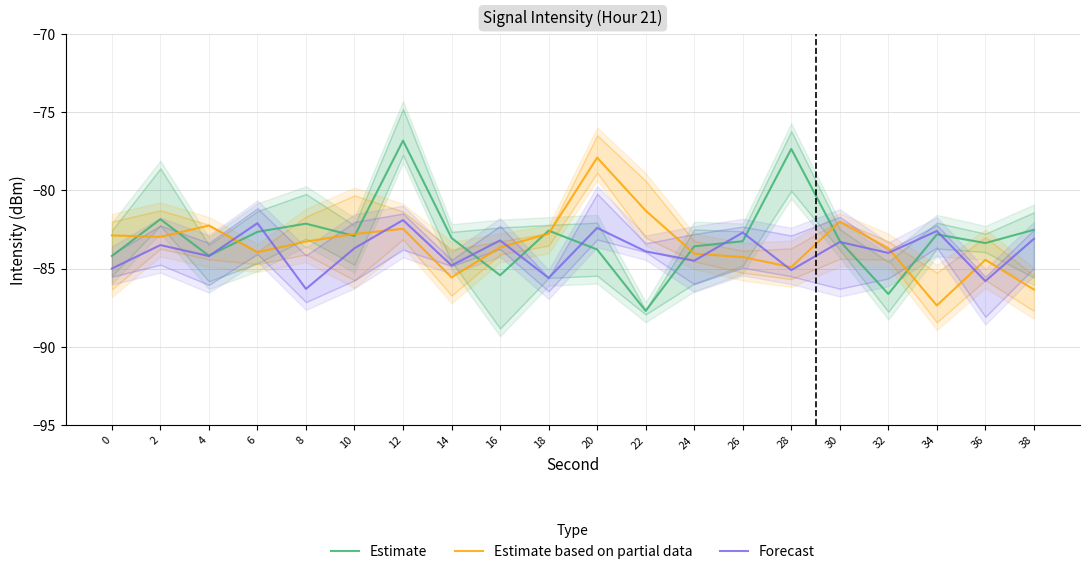

How many data points does each series have?

20